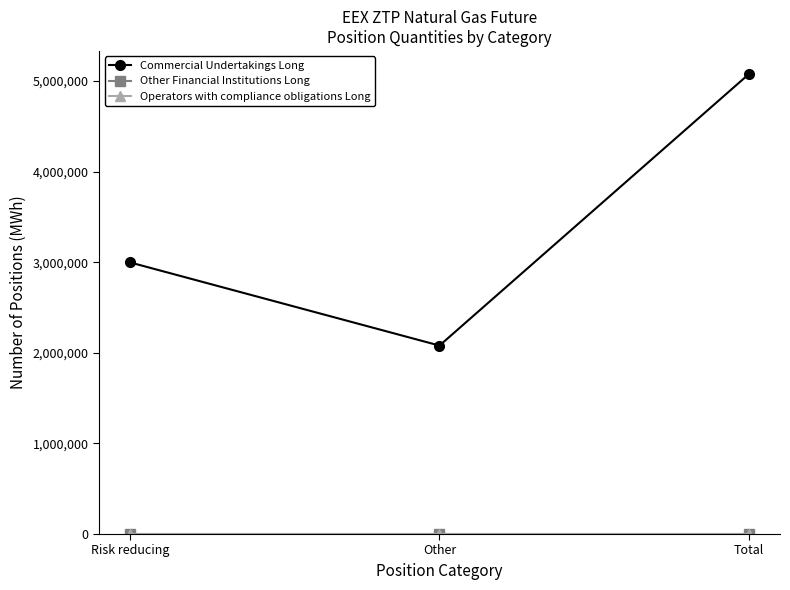

Which category has the lowest value in the Other Financial Institutions Long series?

Risk reducing